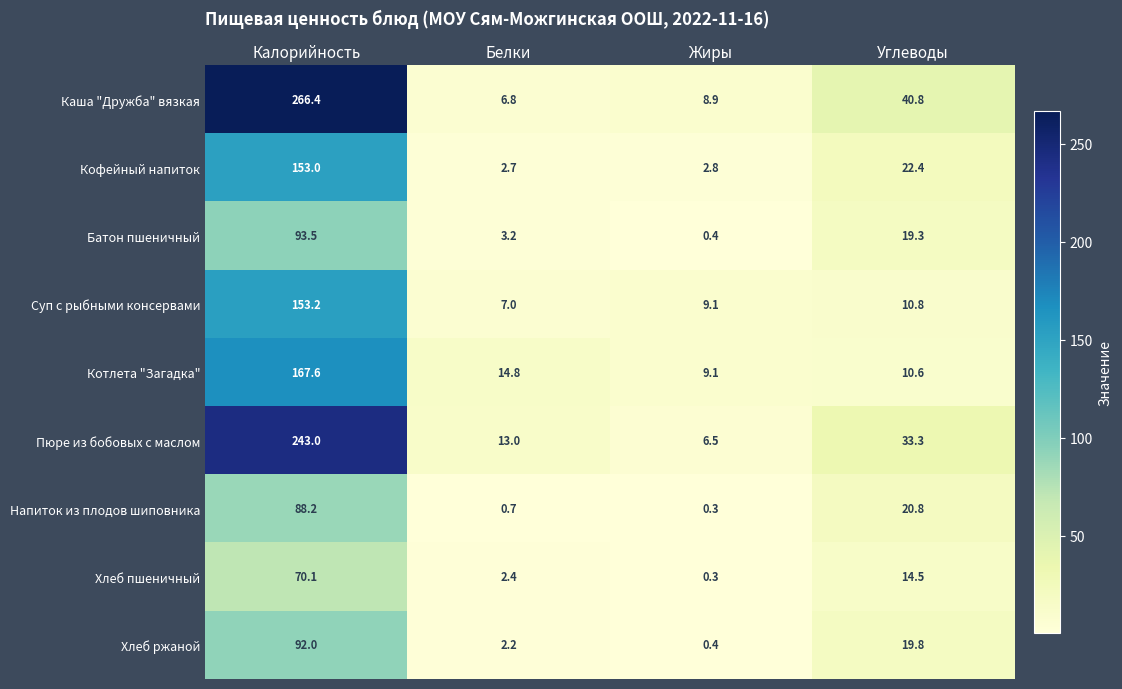

What is the maximum value shown in the chart?

266.4